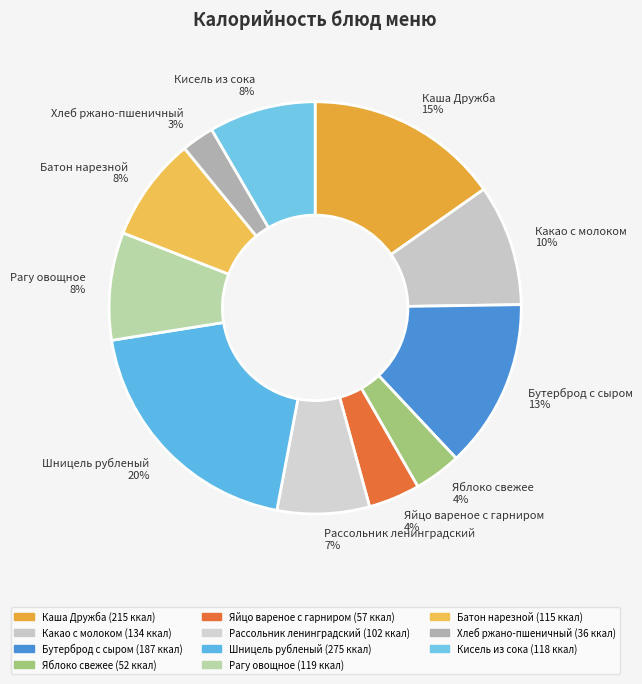

To the nearest percent, what is the difference between the largest and smallest slice percentages?

17%